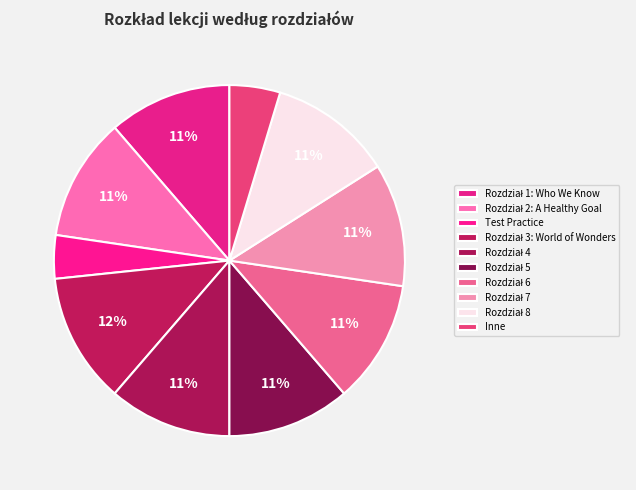

Is it true that Test Practice is 11% of the pie?

False